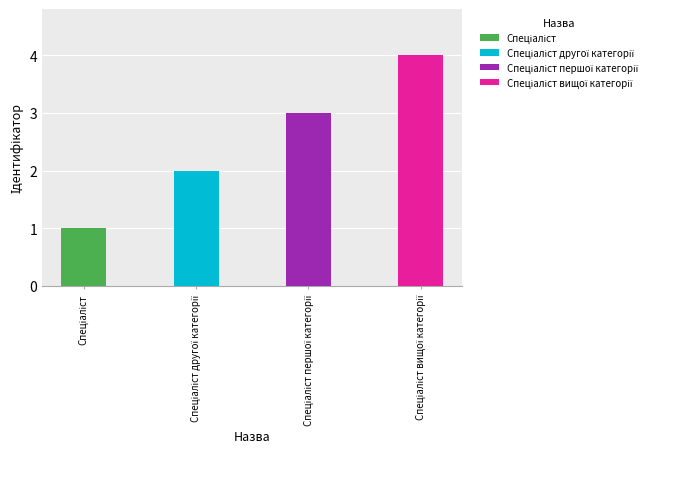

What is the minimum value shown in the chart?

1